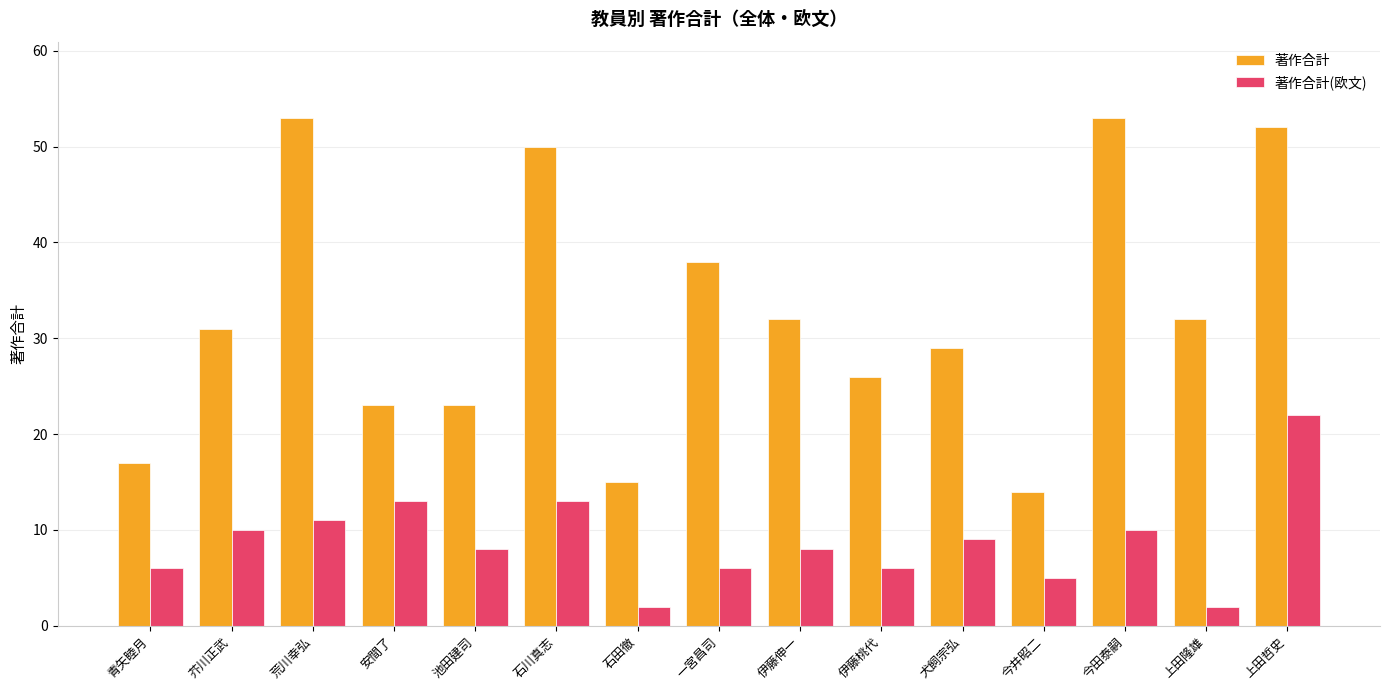

At how many categories does at least one series exceed 39?

4